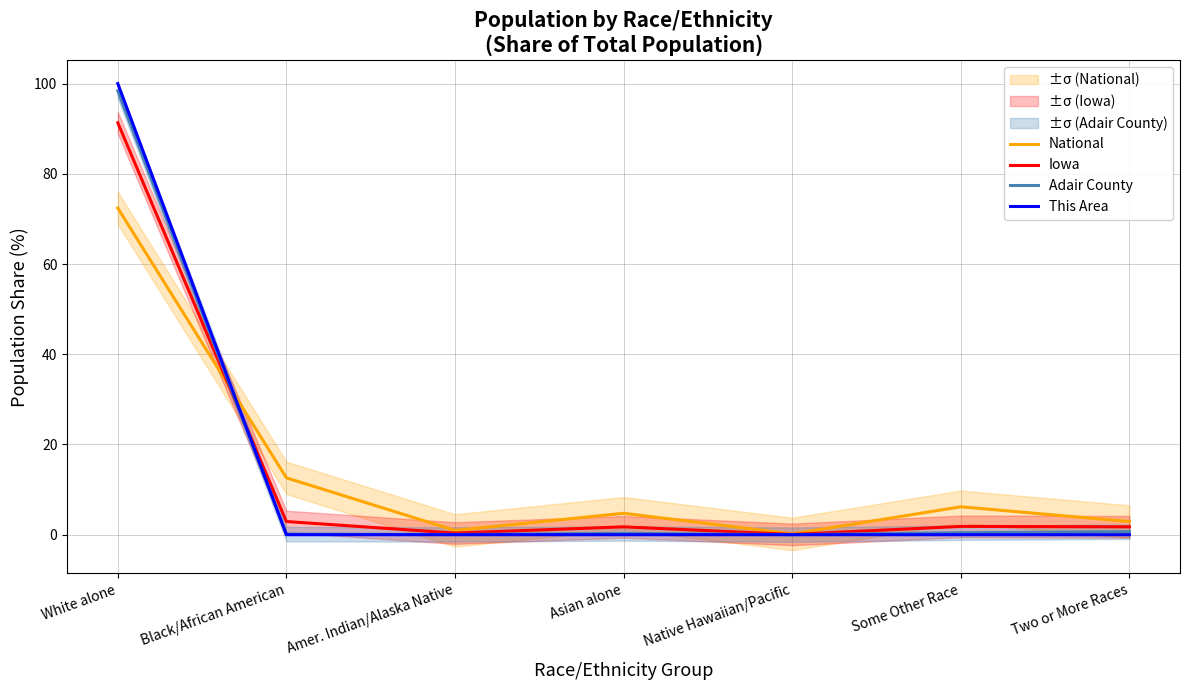

Where do National and Adair County first cross each other?

White alone and Black/African American